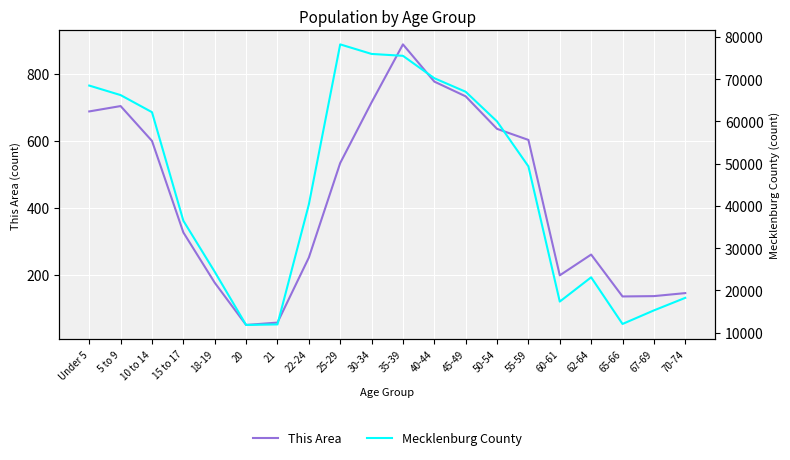

Reading left to right, transcribe all the data shown in this chart.

This Area: Under 5=688	5 to 9=704	10 to 14=600	15 to 17=327	18-19=177	20=51	21=58	22-24=252	25-29=534	30-34=715	35-39=888	40-44=777	45-49=733	50-54=636	55-59=603	60-61=199	62-64=261	65-66=136	67-69=137	70-74=146
Mecklenburg County: Under 5=68470	5 to 9=66215	10 to 14=62171	15 to 17=36482	18-19=24405	20=11825	21=11951	22-24=40321	25-29=78215	30-34=75955	35-39=75511	40-44=70209	45-49=67005	50-54=59980	55-59=49349	60-61=17355	62-64=23096	65-66=12058	67-69=15265	70-74=18236